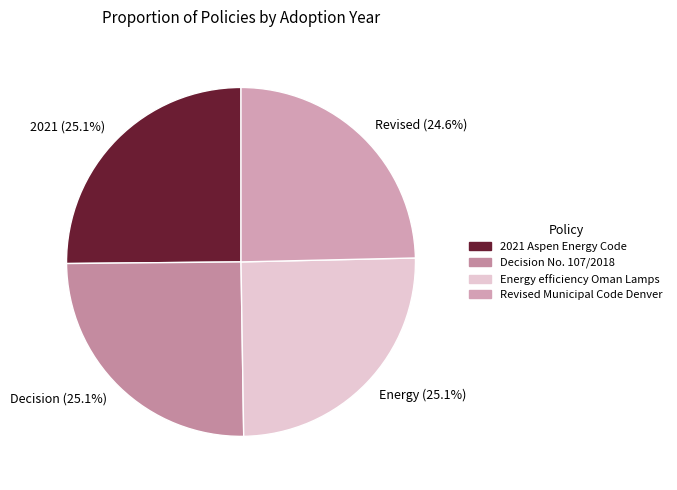

How many segments does this pie chart have?

4